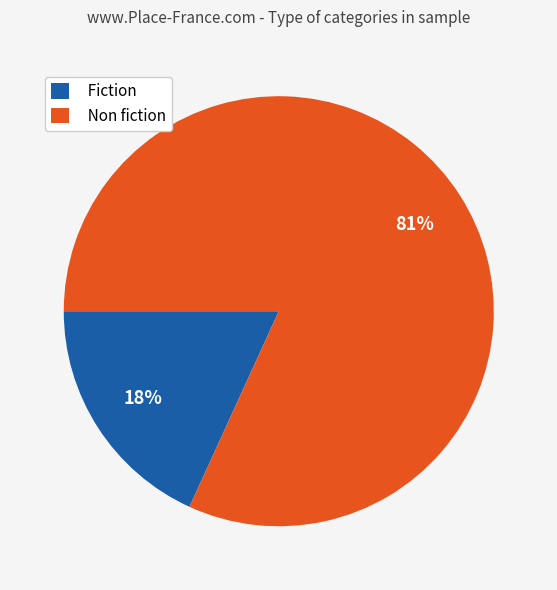

The Non fiction slice represents 82% of the pie. True or false?

True